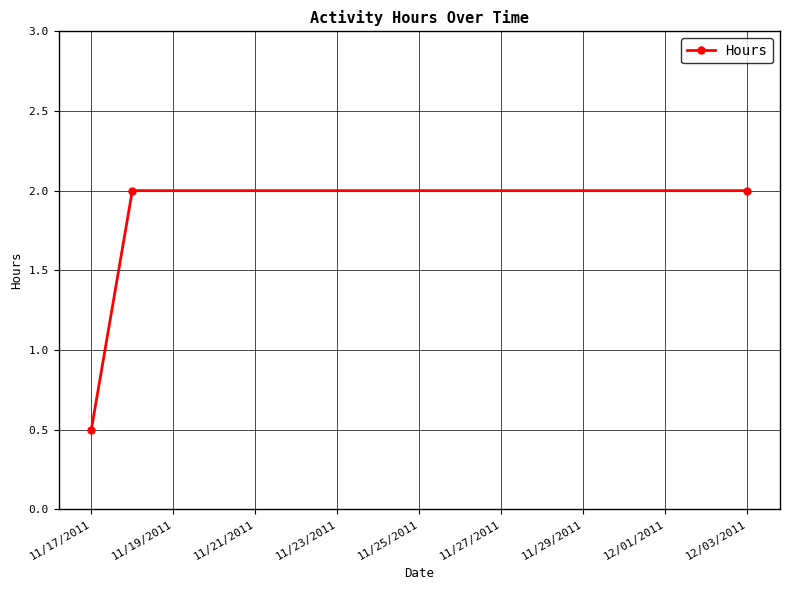

Reading left to right, extract all data points from this chart.

0.5	2.0	2.0